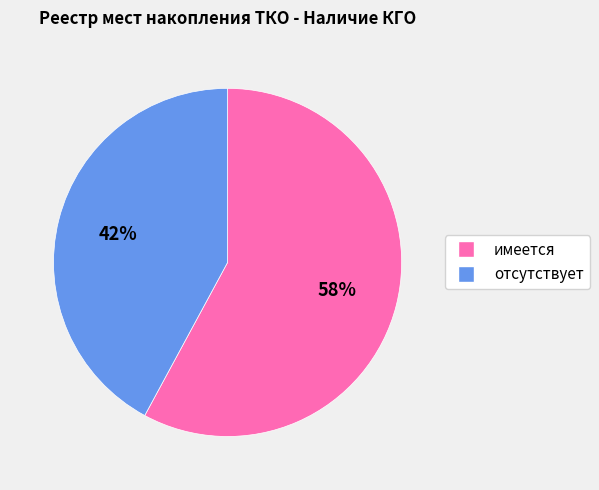

To the nearest percent, what is the difference between the largest and smallest slice percentages?

16%